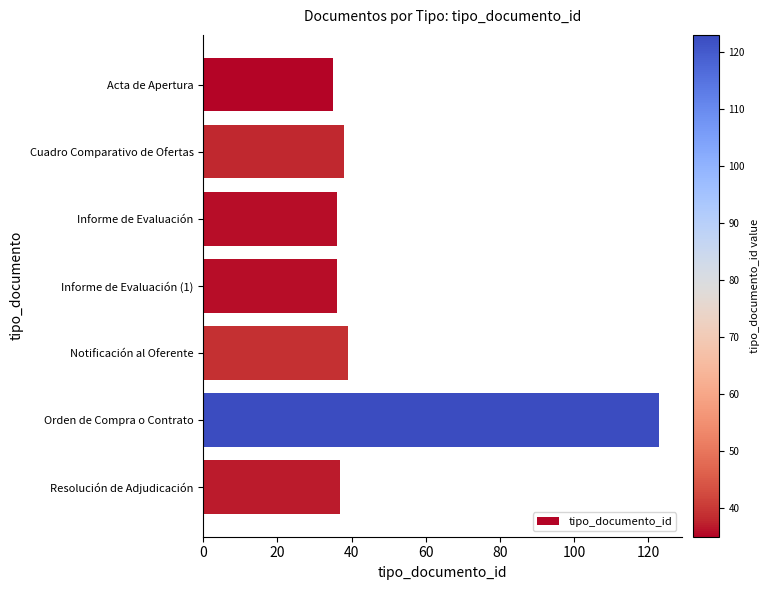

Which has a higher value, Acta de Apertura or Notificación al Oferente?

Notificación al Oferente